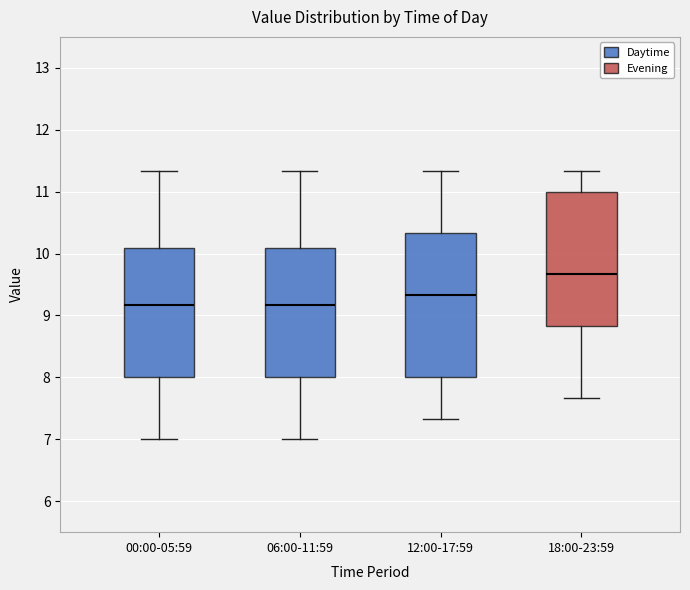

Where does the upper whisker of the box for 06:00-11:59 end on the y-axis? The values are not printed on the chart, so give them approximately, as read against the axis.

11.3